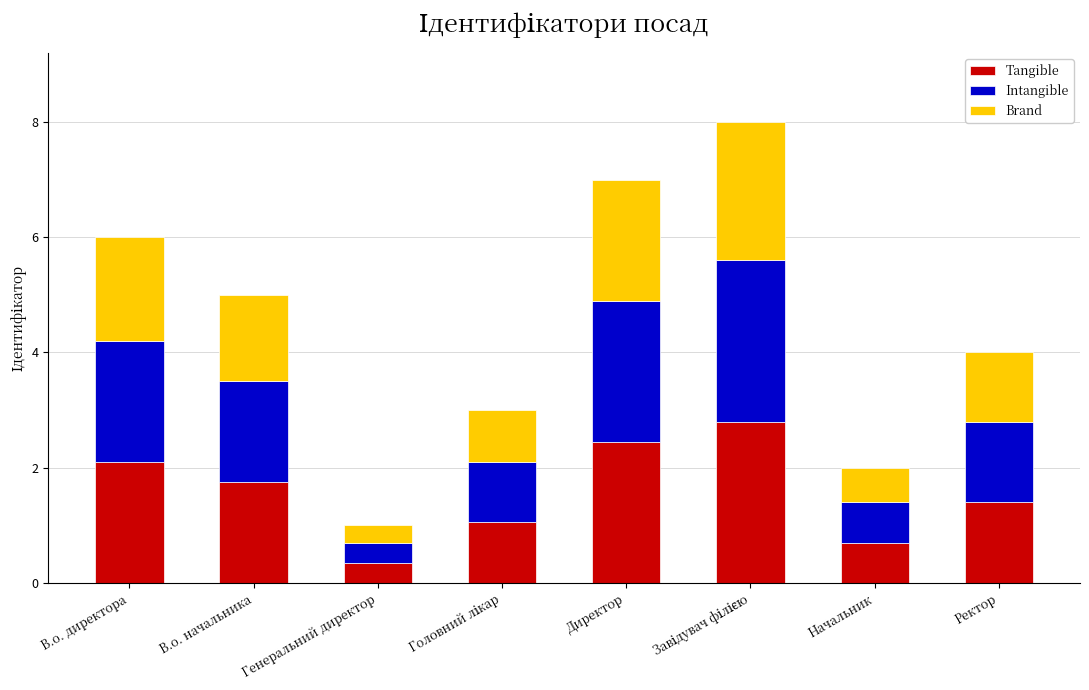

What is the highest value of the Tangible series?

2.8